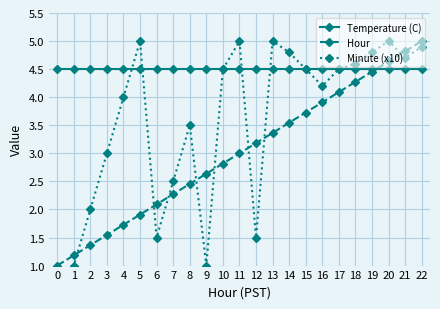

True or false: Minute (x10) and Temperature (C) cross at least once.

True